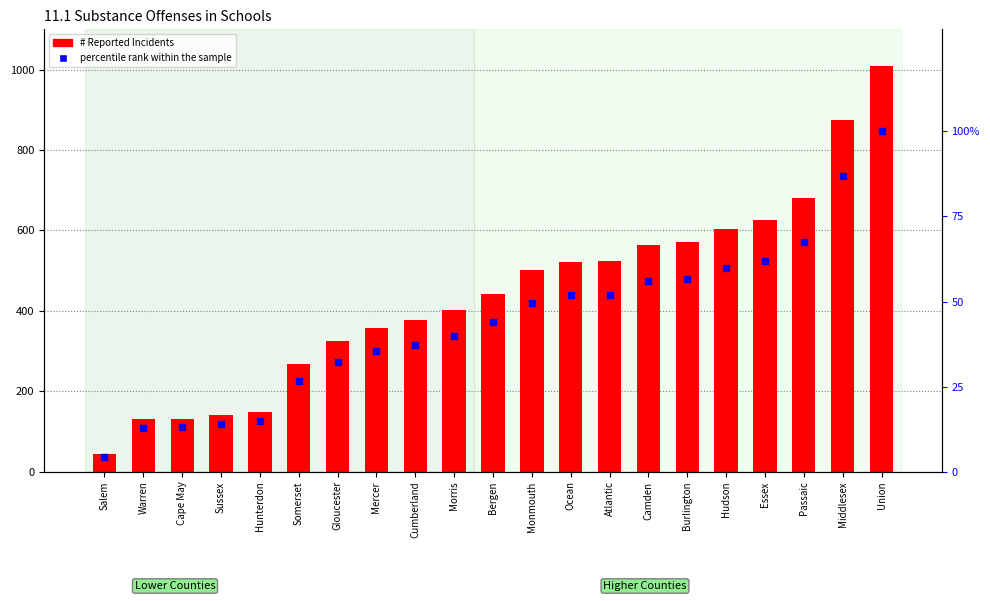

At which category is the sum across all series the highest?

Union